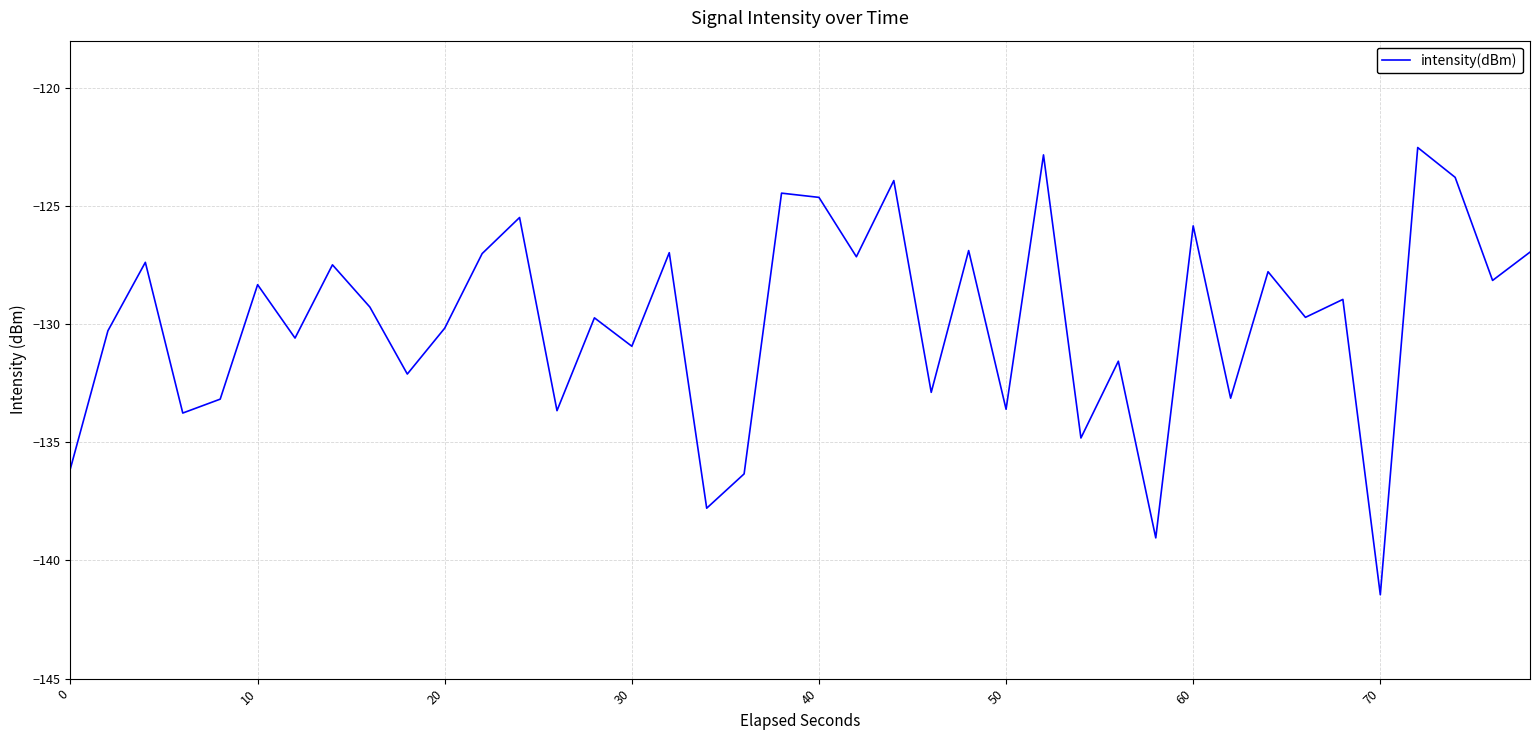

How many interior local valleys (lower than both neighbors) does the data have?

15